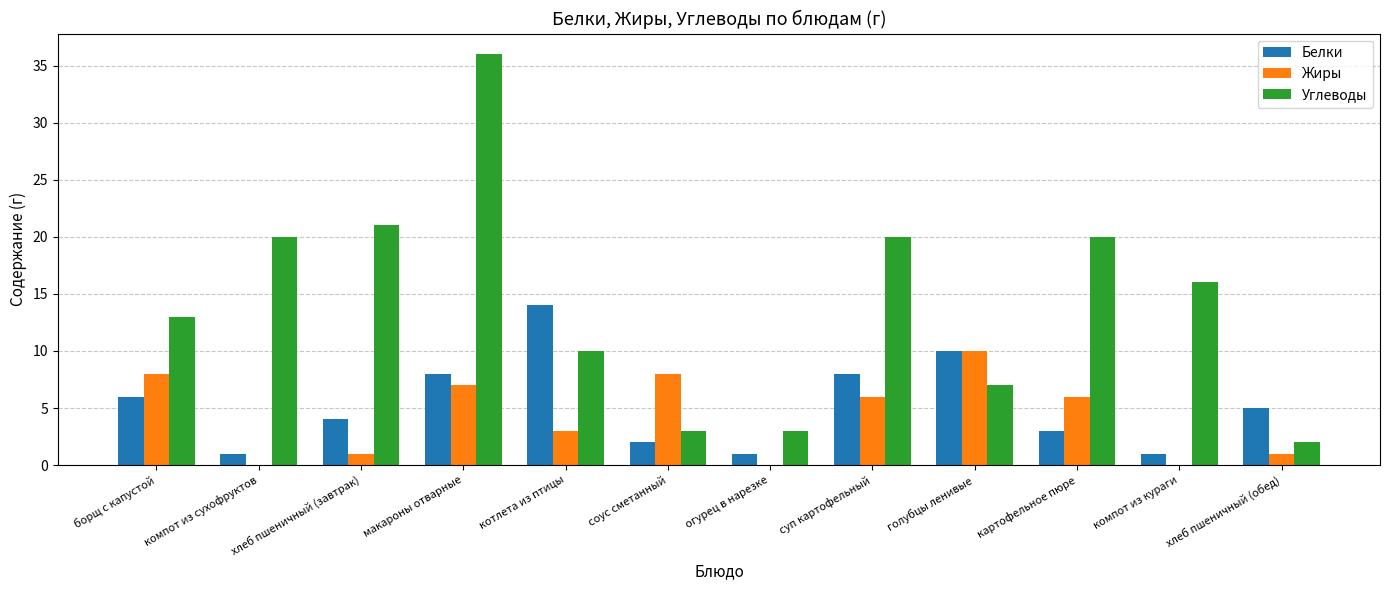

How many groups of bars are there?

12